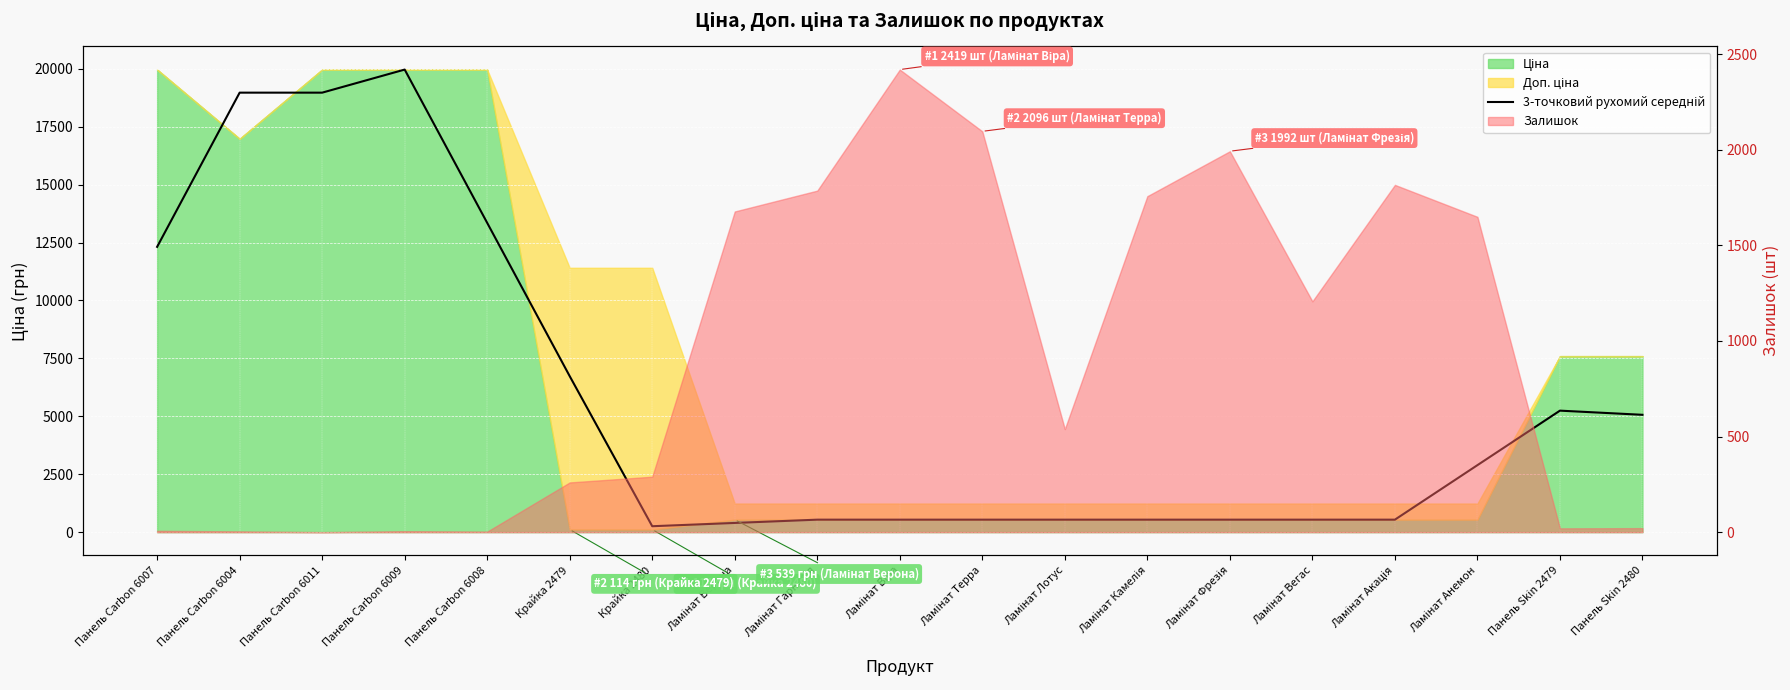

What is the maximum value shown in the chart?

19964.2